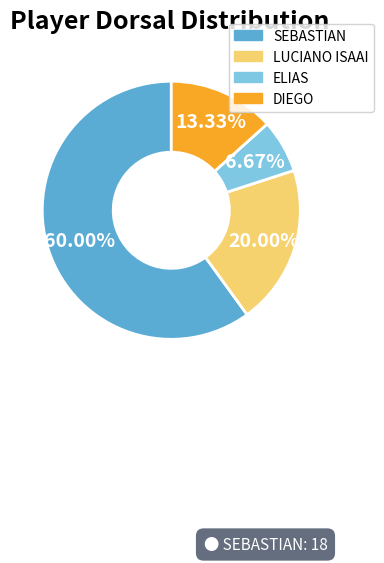

To the nearest percent, what is the difference between the ELIAS and LUCIANO ISAAI slice percentages?

13%